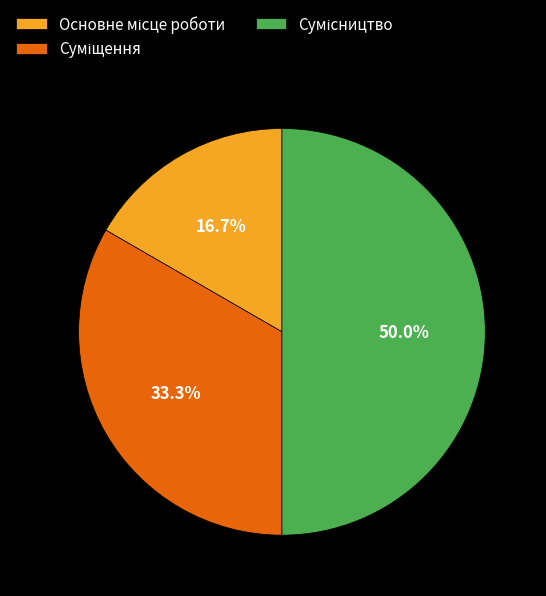

How many segments does this pie chart have?

3